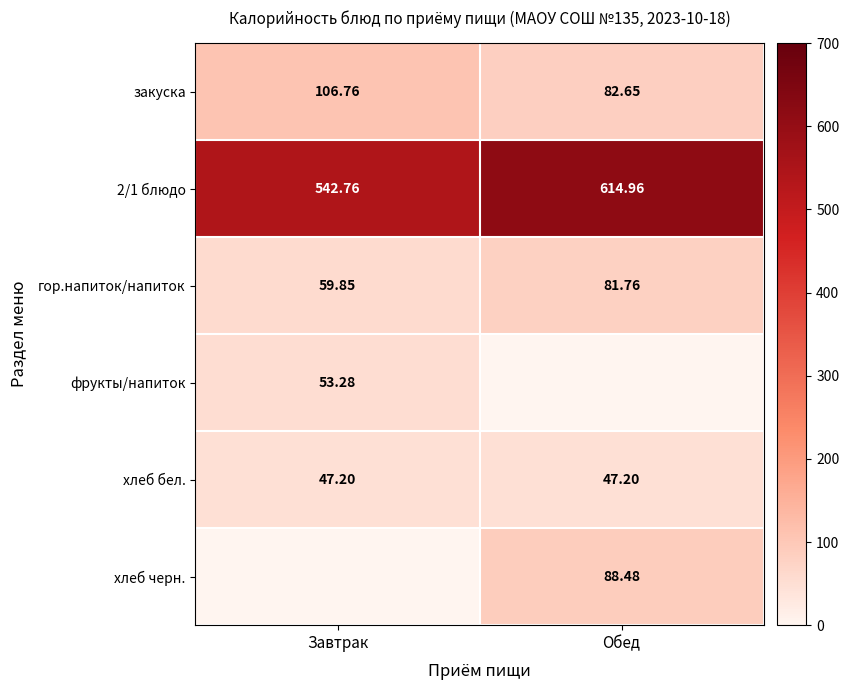

At which label does 2/1 блюдо first exceed 614?

Обед